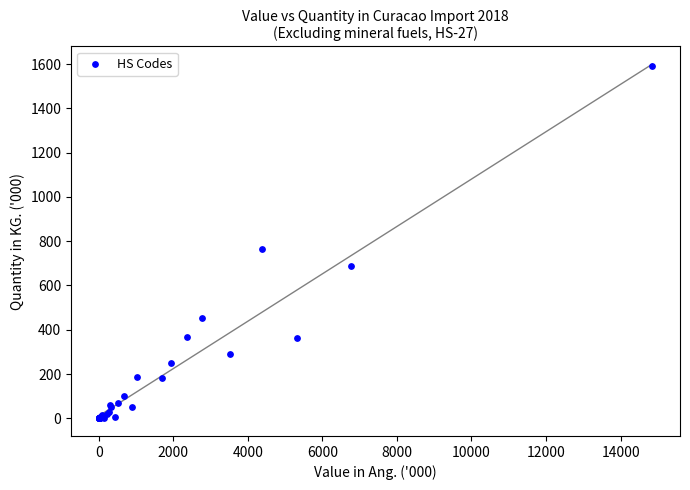

What Y value in the scatter plot is closest to 796?

763.2